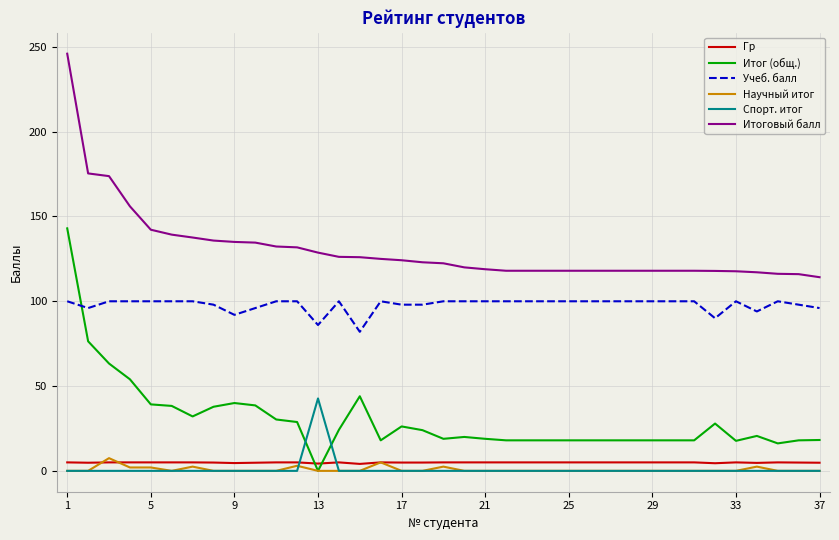

What is the average value of the Учеб. балл series?

97.9